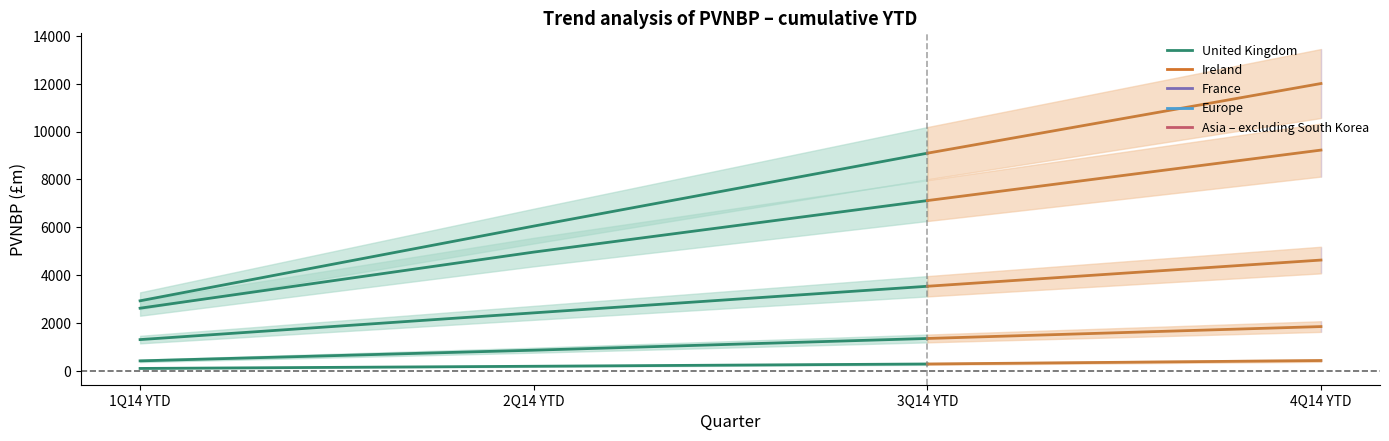

At how many categories does at least one series exceed 7316?

1